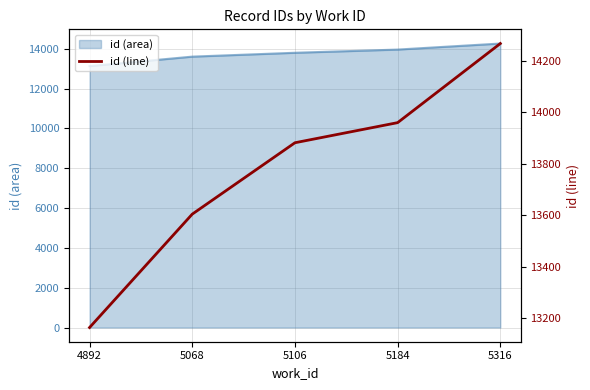

Read the value at 5068, to the nearest 10.

13600